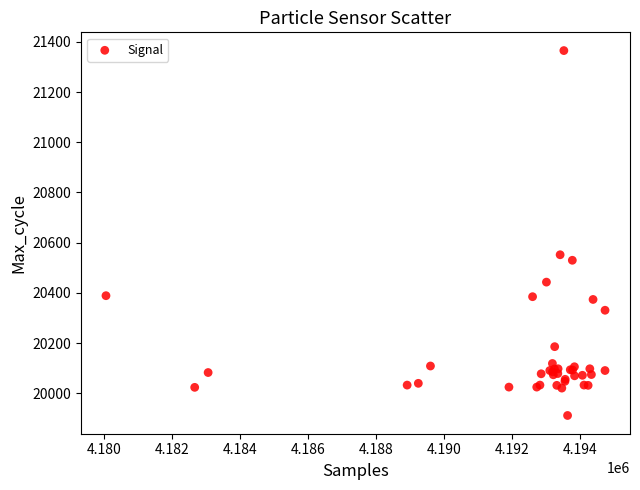

What Y value in the scatter plot is closest to 20638?

20552